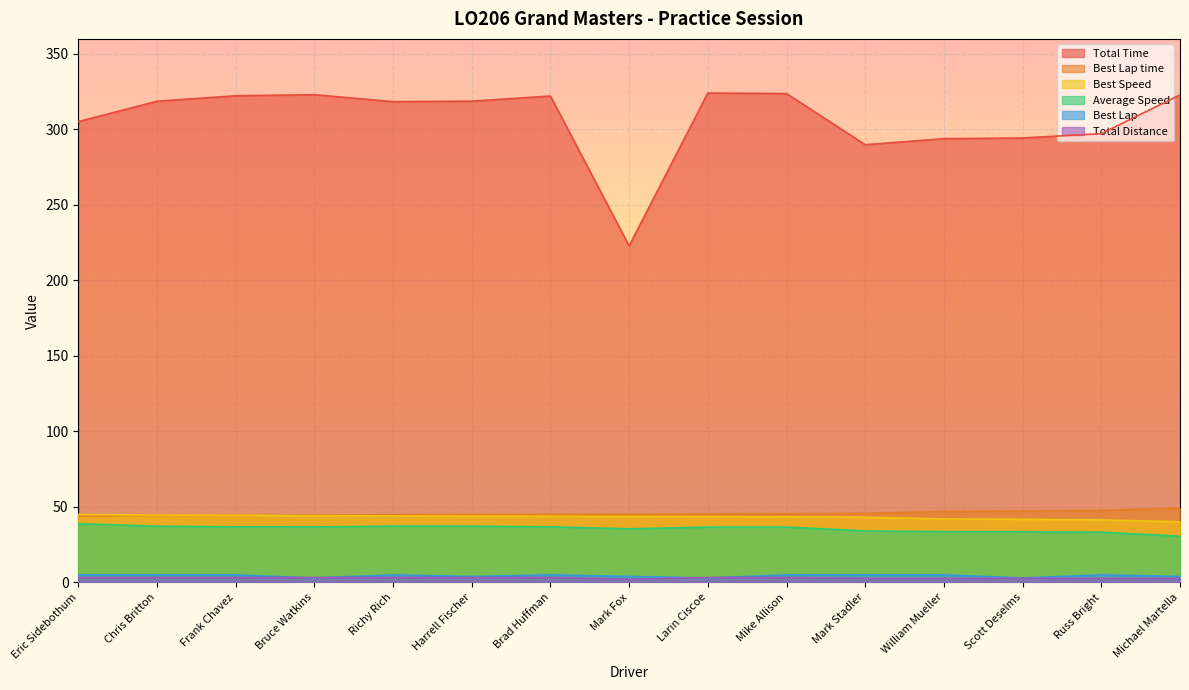

What is the sum of all Total Time values?

4597.8